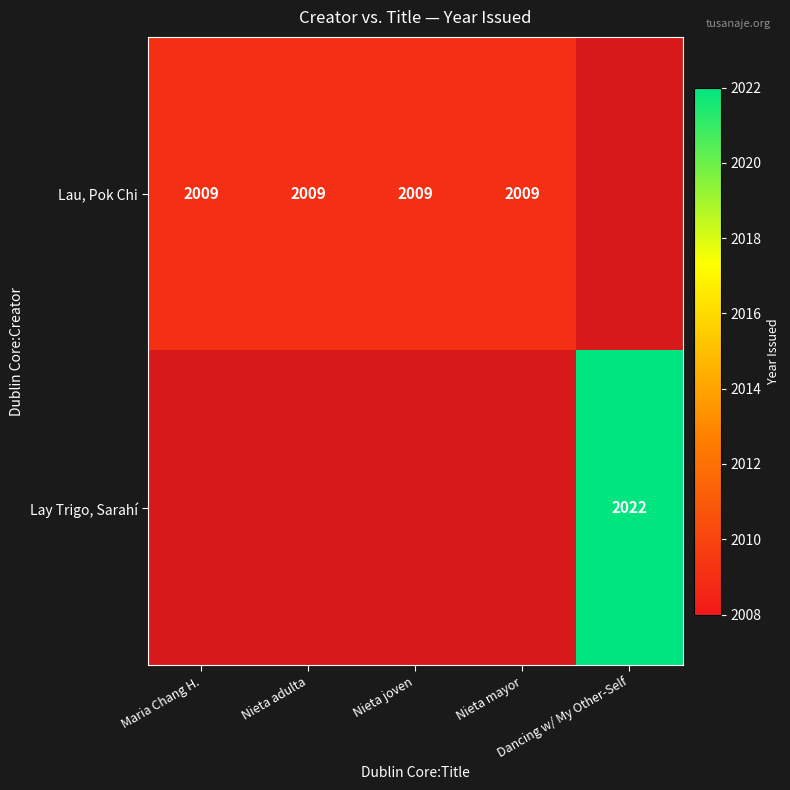

Which category has the lowest value across all series?

Dancing w/ My Other-Self